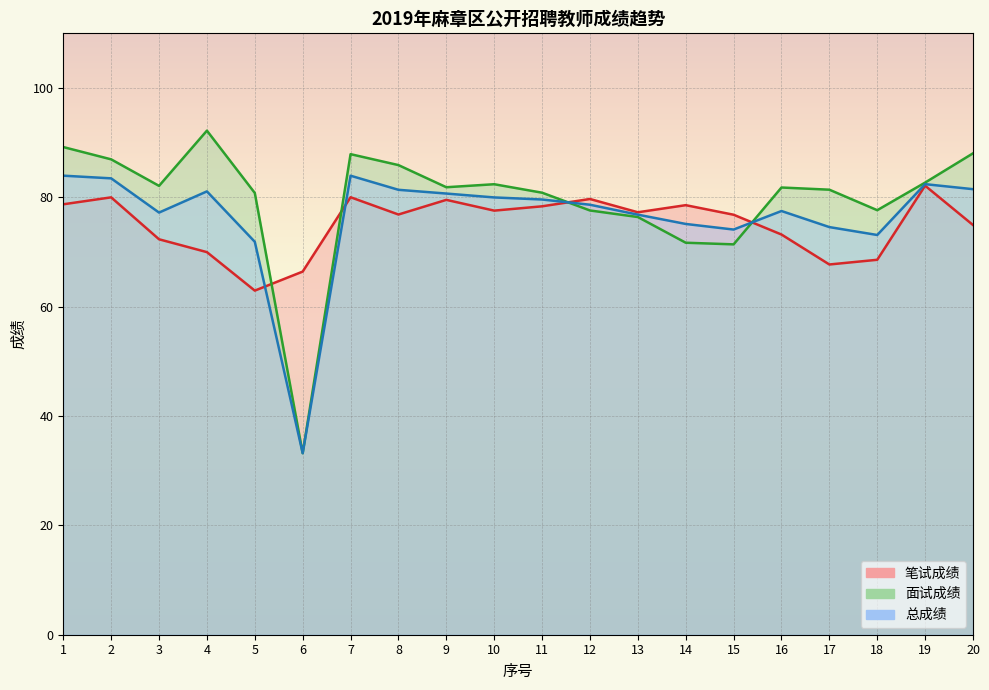

Where is the first local maximum for 面试成绩?

4